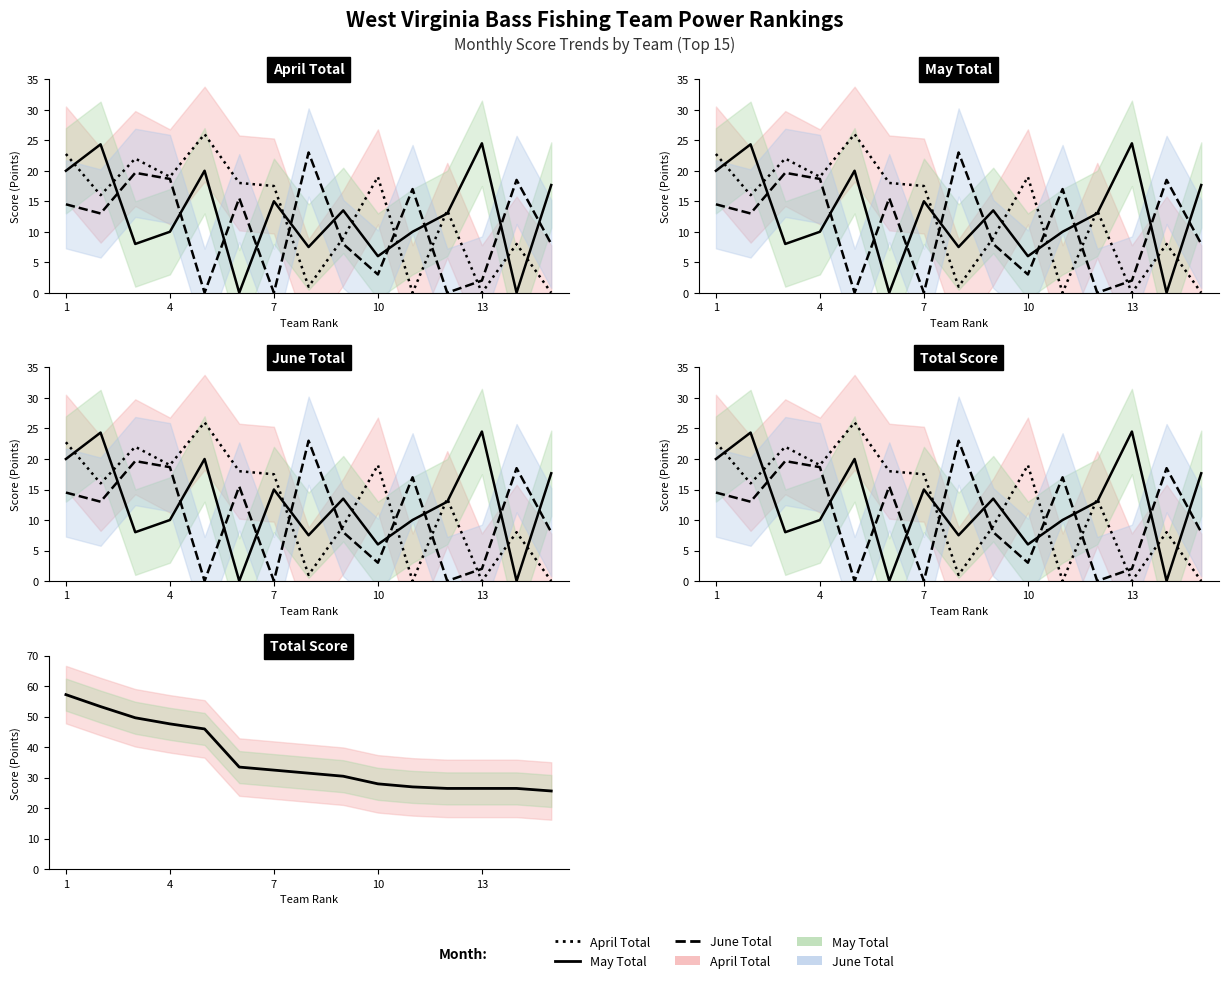

How many lines are shown in the chart?

4